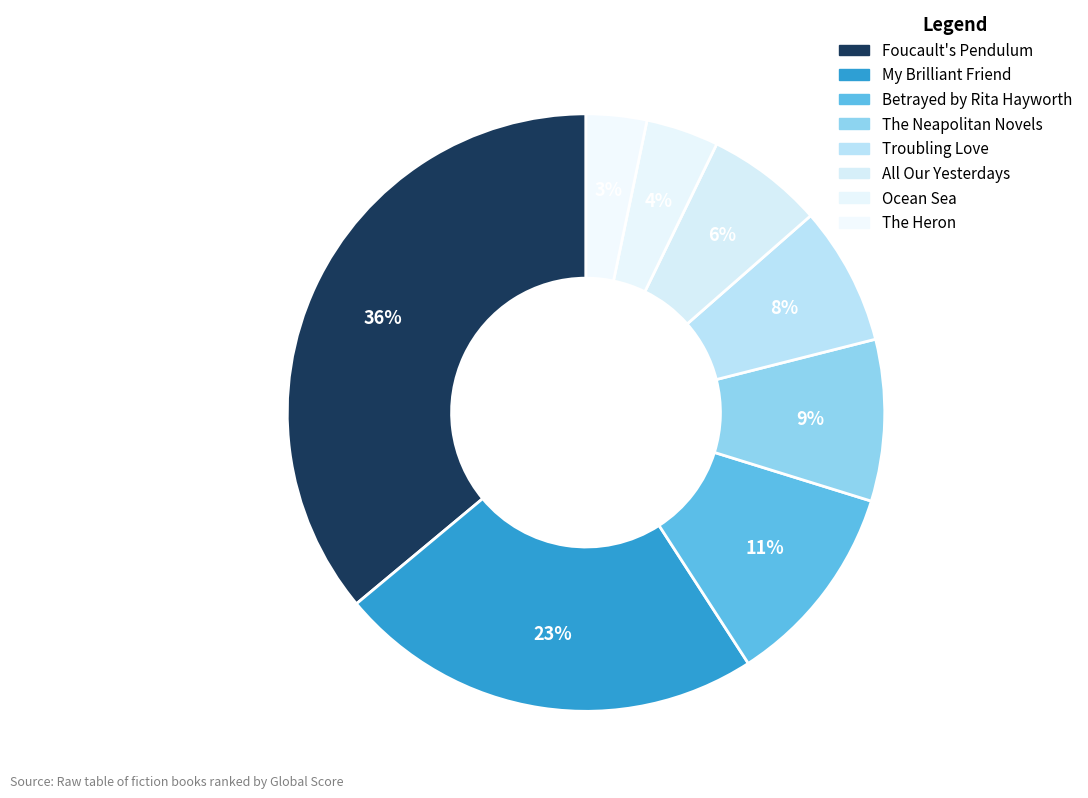

Does any single category account for the majority?

No